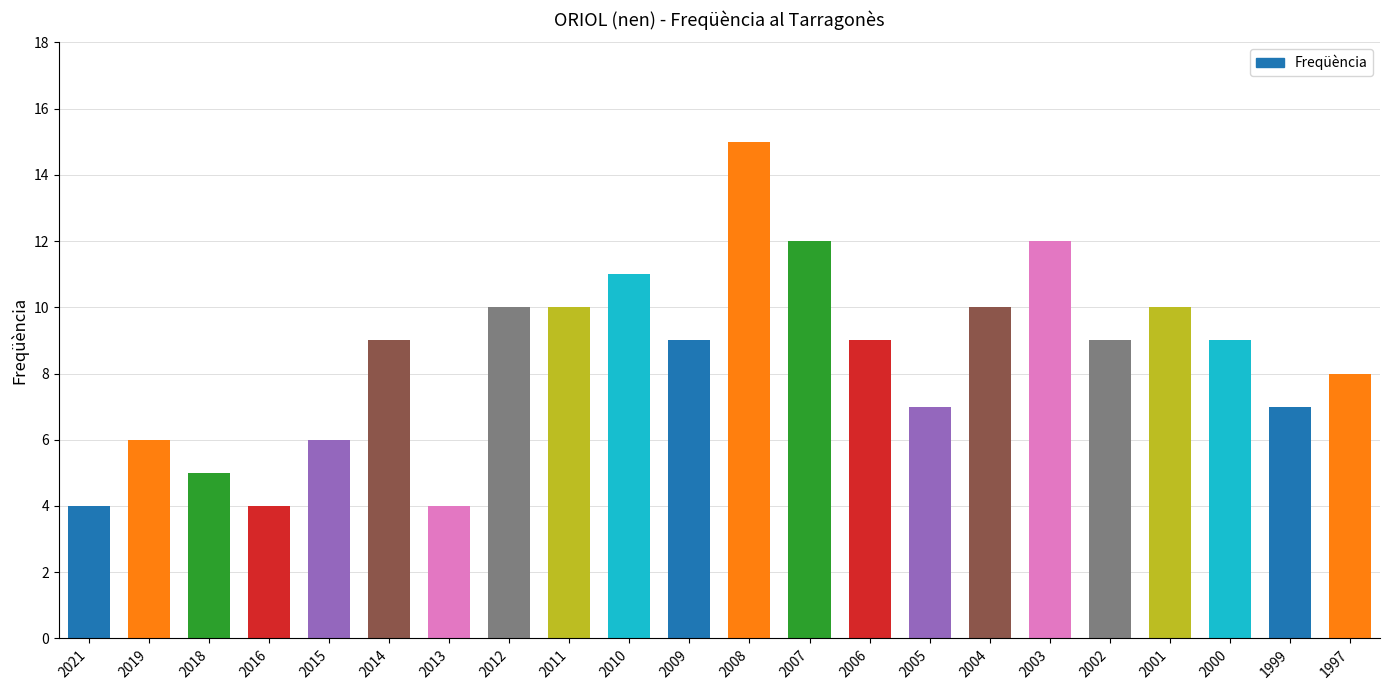

Which category has the lowest value across all series?

2021